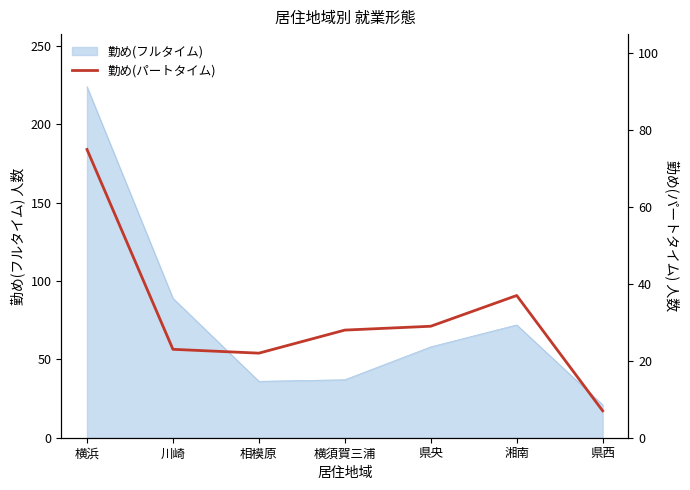

How many points are higher than both their immediate neighbors (excluding endpoints)?

1